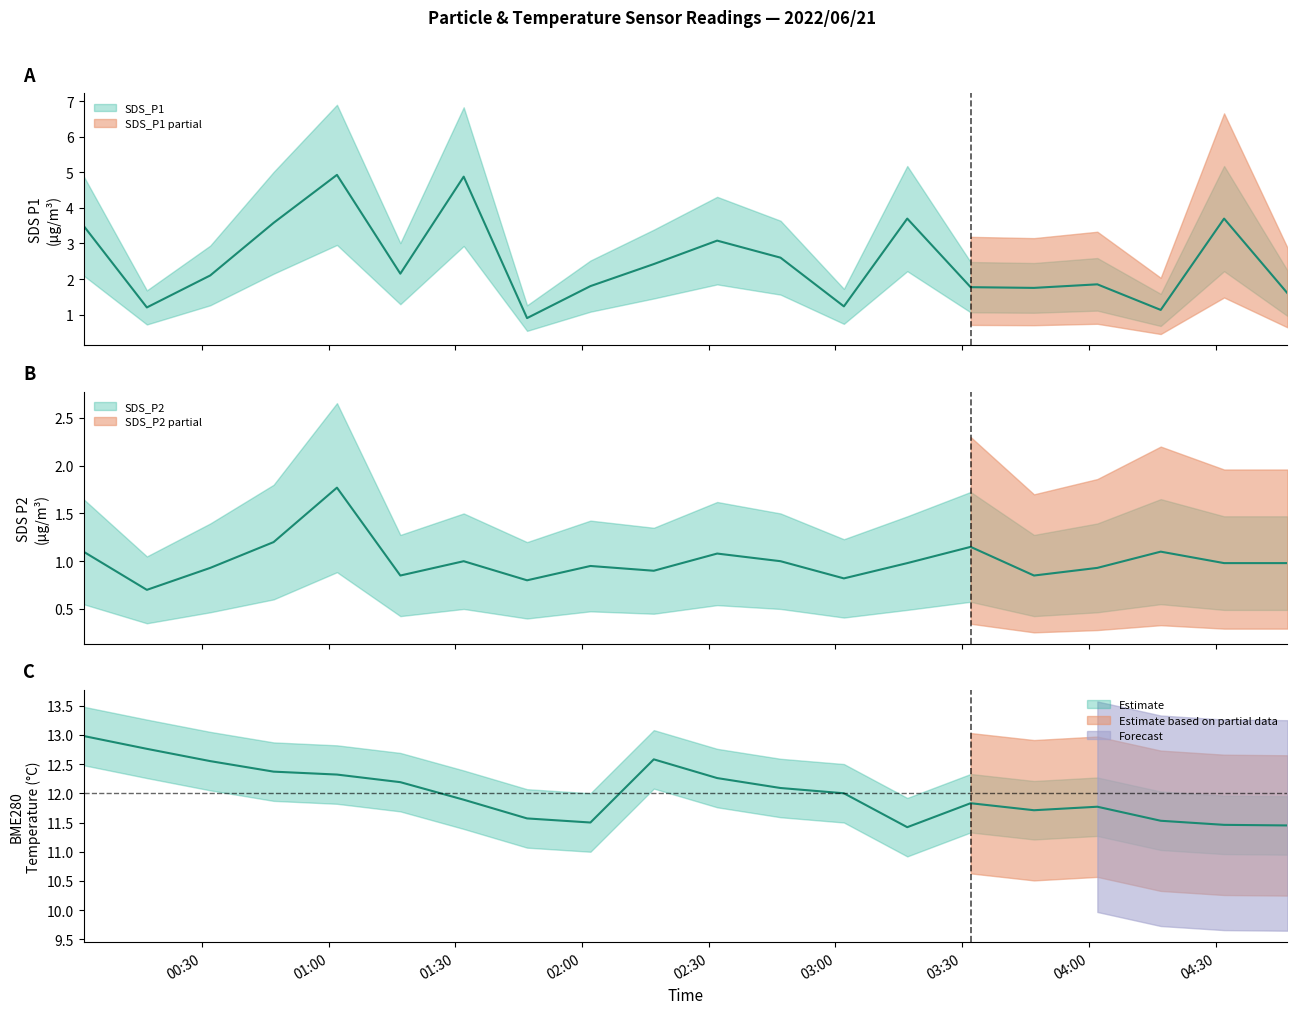

Rank the categories by SDS_P2 value from lowest to highest.

2022/06/21 00:17, 2022/06/21 01:47, 2022/06/21 03:02, 2022/06/21 01:17, 2022/06/21 03:47, 2022/06/21 02:17, 2022/06/21 00:32, 2022/06/21 04:02, 2022/06/21 02:02, 2022/06/21 03:17, 2022/06/21 04:32, 2022/06/21 04:47, 2022/06/21 01:32, 2022/06/21 02:47, 2022/06/21 02:32, 2022/06/21 00:02, 2022/06/21 04:17, 2022/06/21 03:32, 2022/06/21 00:47, 2022/06/21 01:02